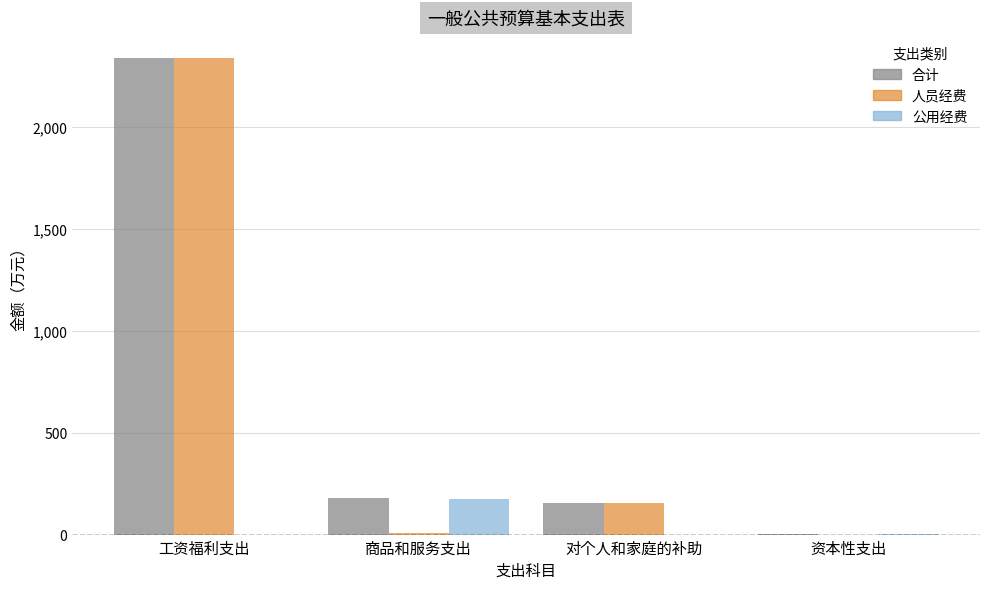

What are all the series names shown in the legend?

合计, 人员经费, 公用经费